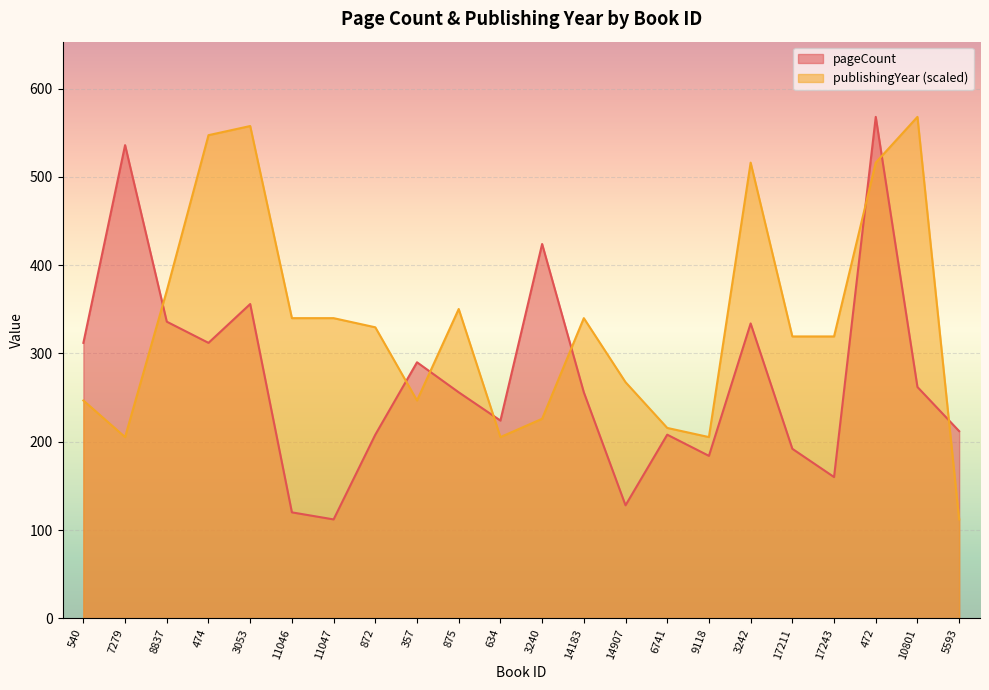

The pageCount series shows 312.0 at 540. True or false?

True